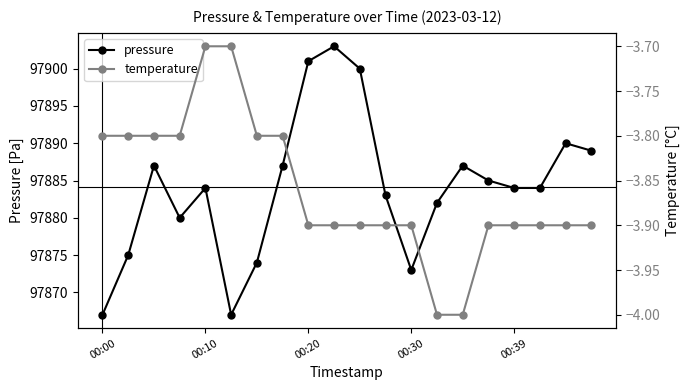

What is the spread (max minus min) of values at 7?

97890.8